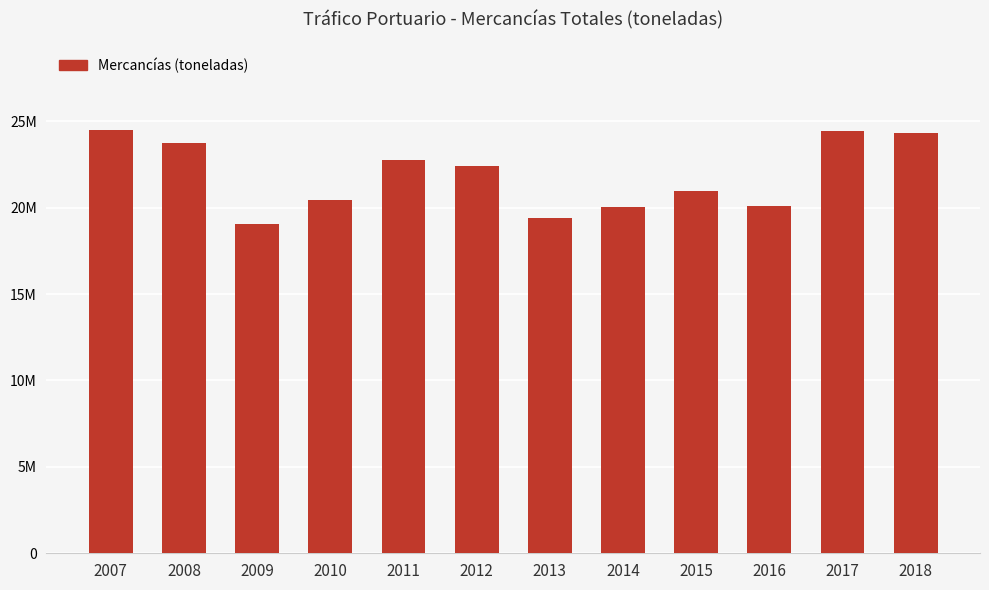

Reading left to right, extract all data points from this chart.

24517149	23742456	19030438	20452783	22782092	22390566	19418480	20060860	20978837	20122186	24461216	24338900